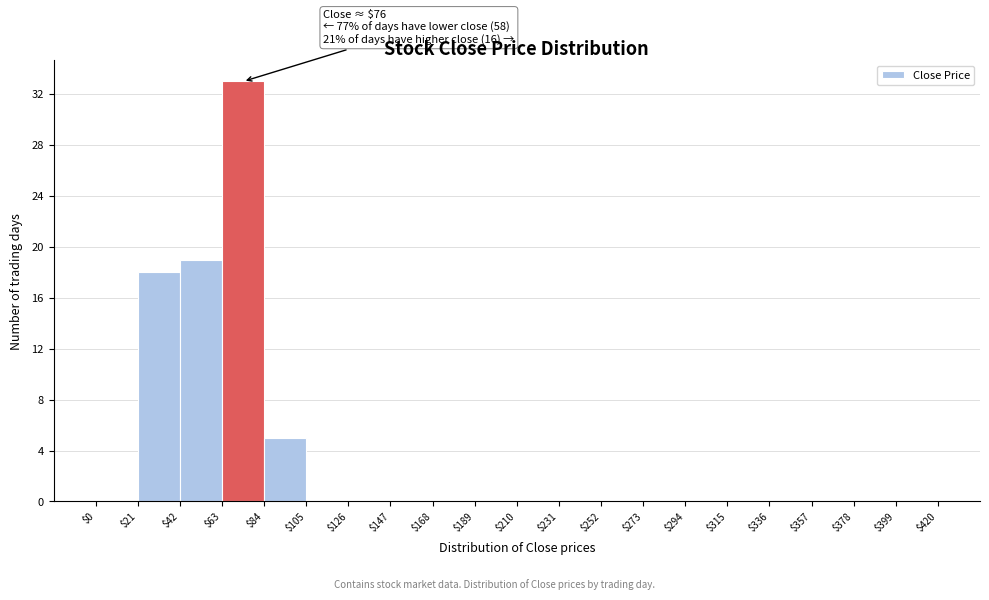

Over which range of the x-axis is the bar tallest?

$63 to $84